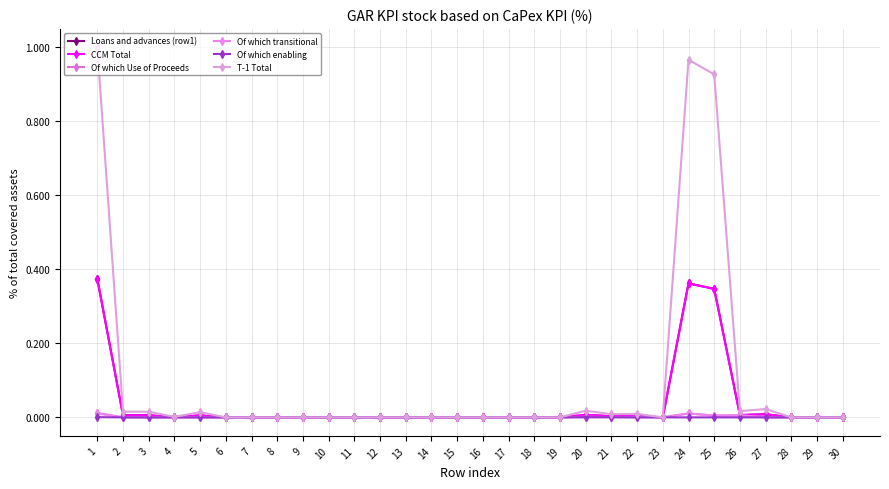

Does the chart have visible grid lines?

Yes